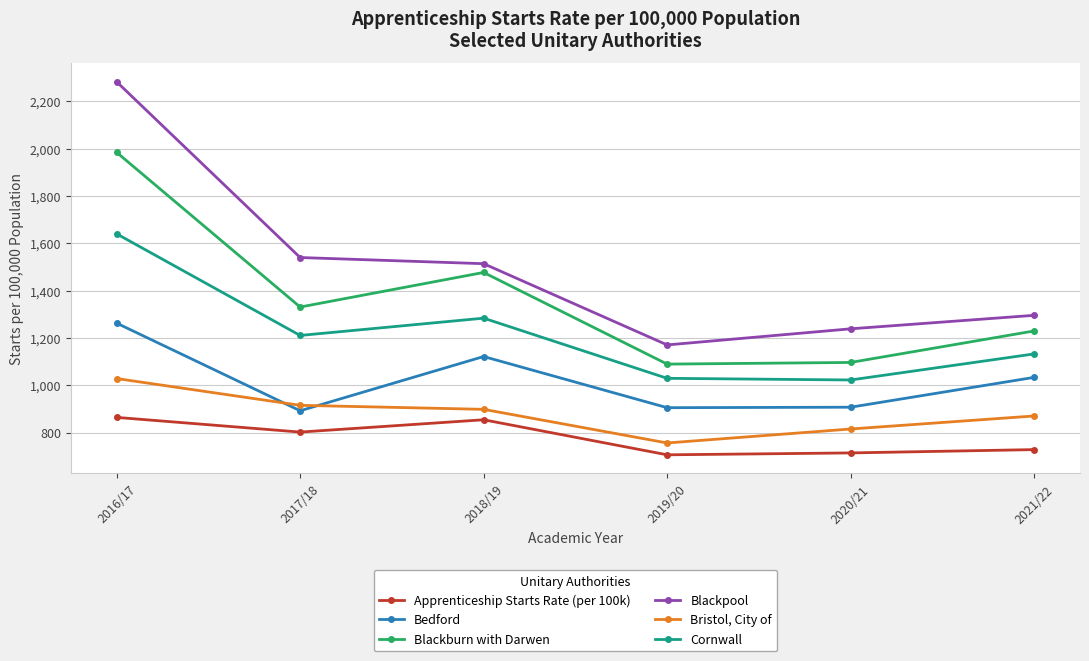

List the series in order of their peak value, highest first.

Blackpool, Blackburn with Darwen, Cornwall, Bedford, Bristol, City of, Apprenticeship Starts Rate (per 100k)